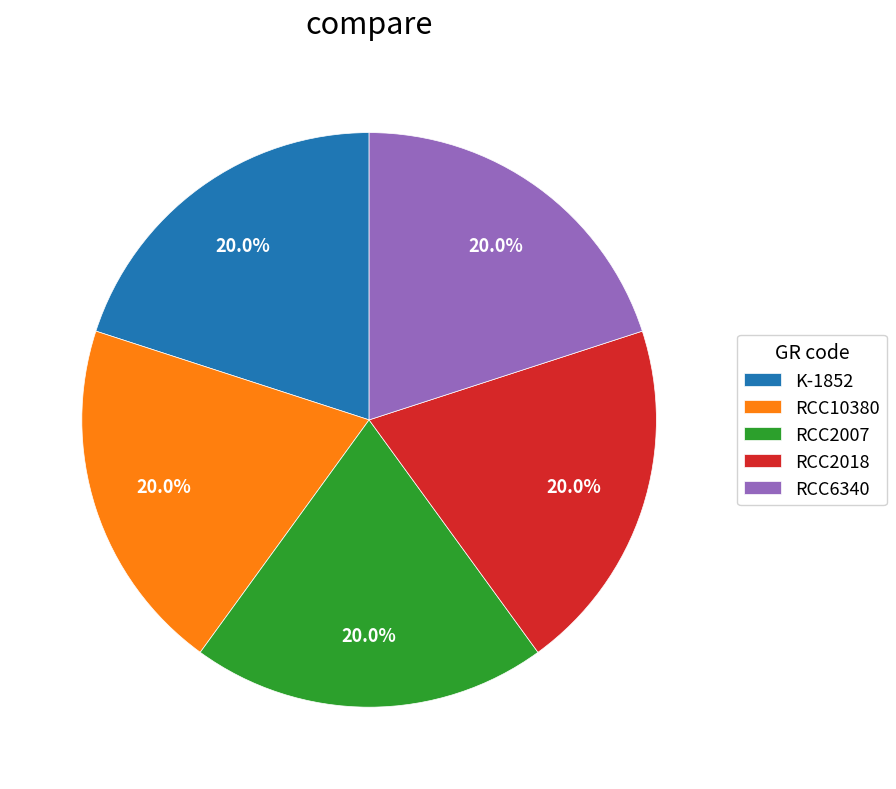

Does RCC2018 account for over 50% of the chart?

No